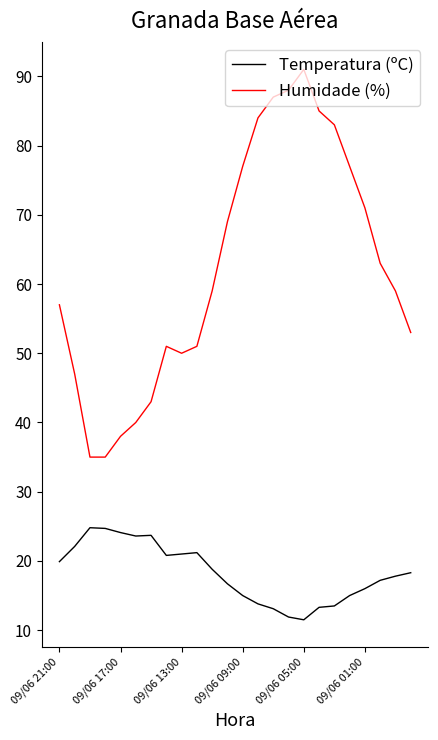

What is the greatest value displayed?

91.0